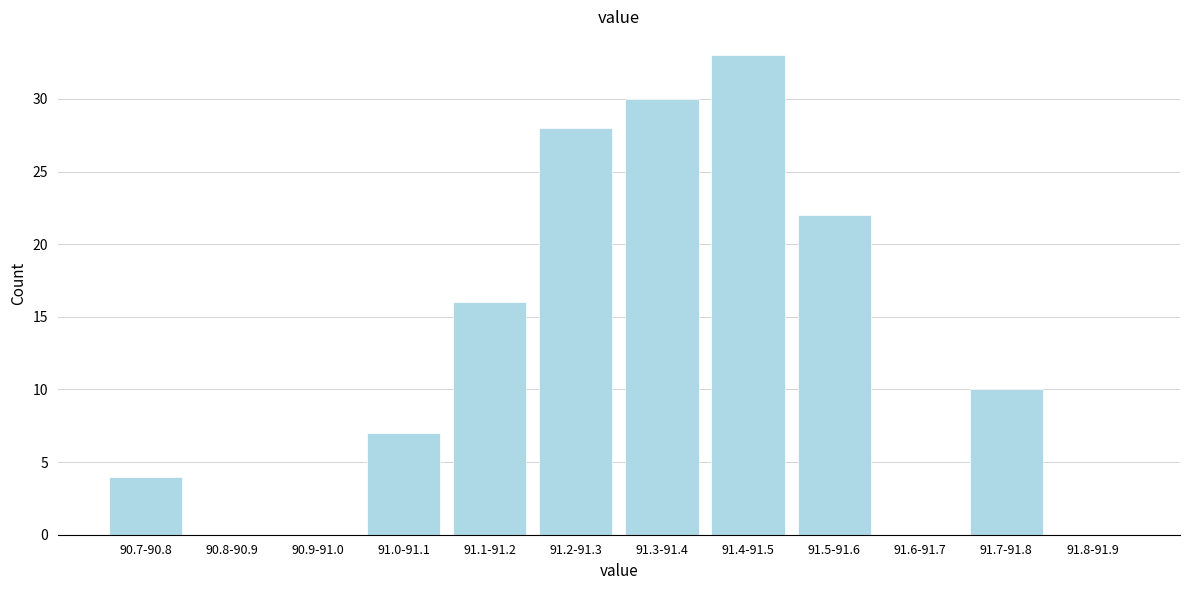

Reading left to right, transcribe all the data shown in this chart.

90.7-90.8=4	90.8-90.9=0	90.9-91.0=0	91.0-91.1=7	91.1-91.2=16	91.2-91.3=28	91.3-91.4=30	91.4-91.5=33	91.5-91.6=22	91.6-91.7=0	91.7-91.8=10	91.8-91.9=0